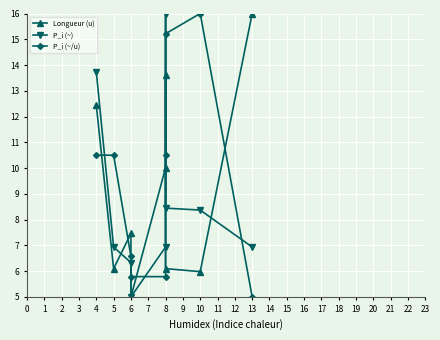

How many interior local valleys does the P_i (~) series have?

1